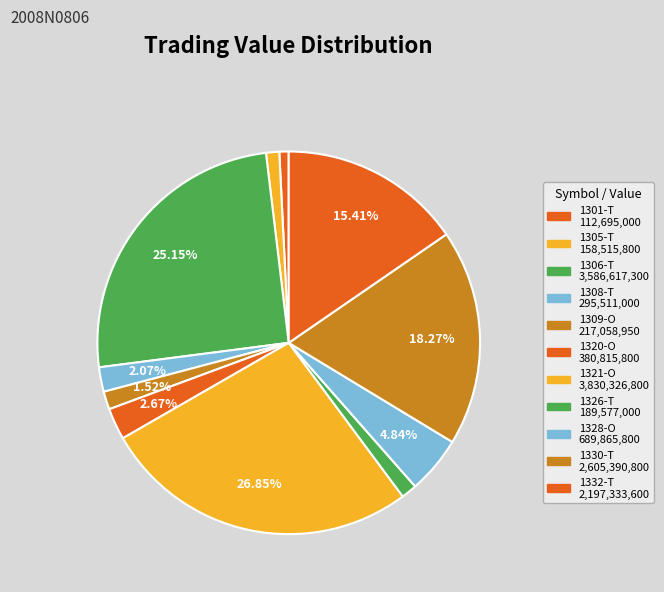

Is there a majority slice in this chart?

No